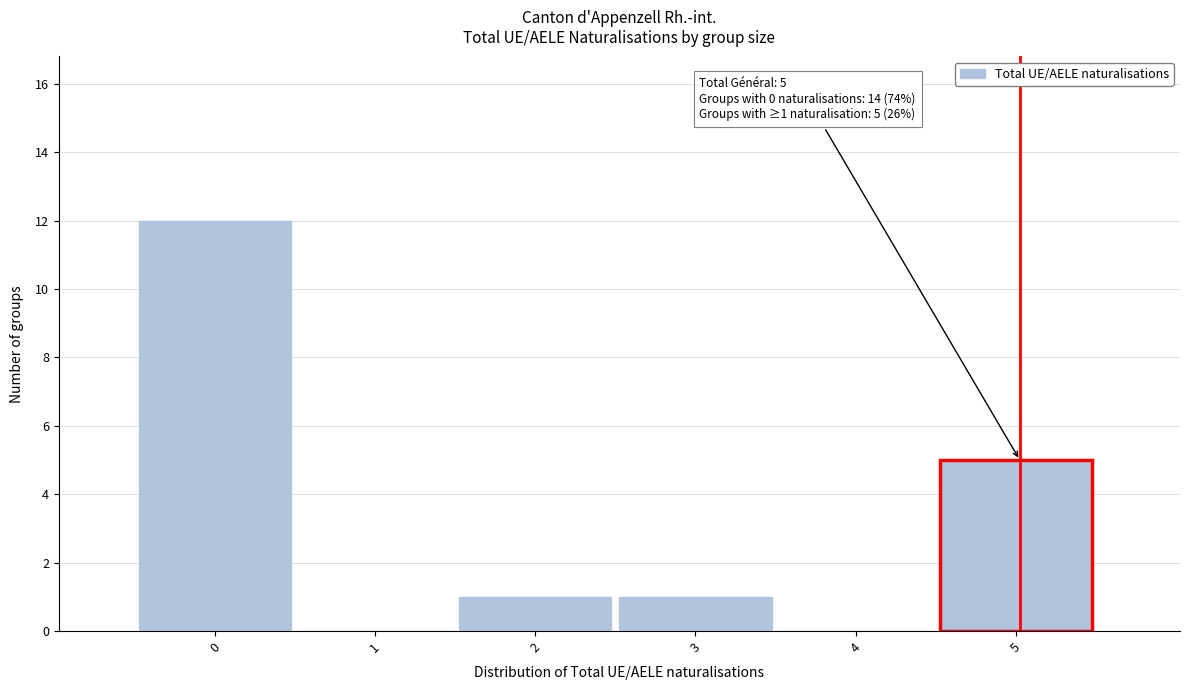

Reading left to right, list all the values displayed in this chart.

0=12	1=0	2=1	3=1	4=0	5=5